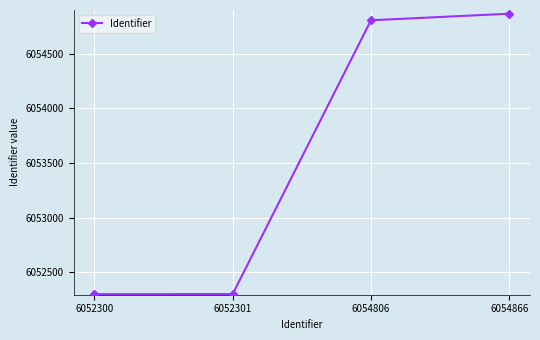

What is the difference between the maximum and minimum values?

2566